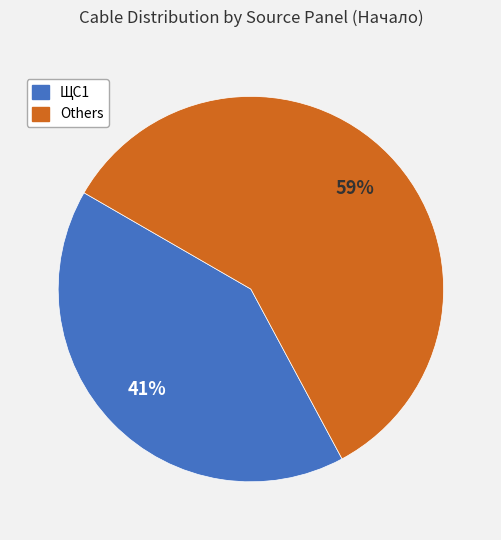

How many slices are in this pie chart?

2